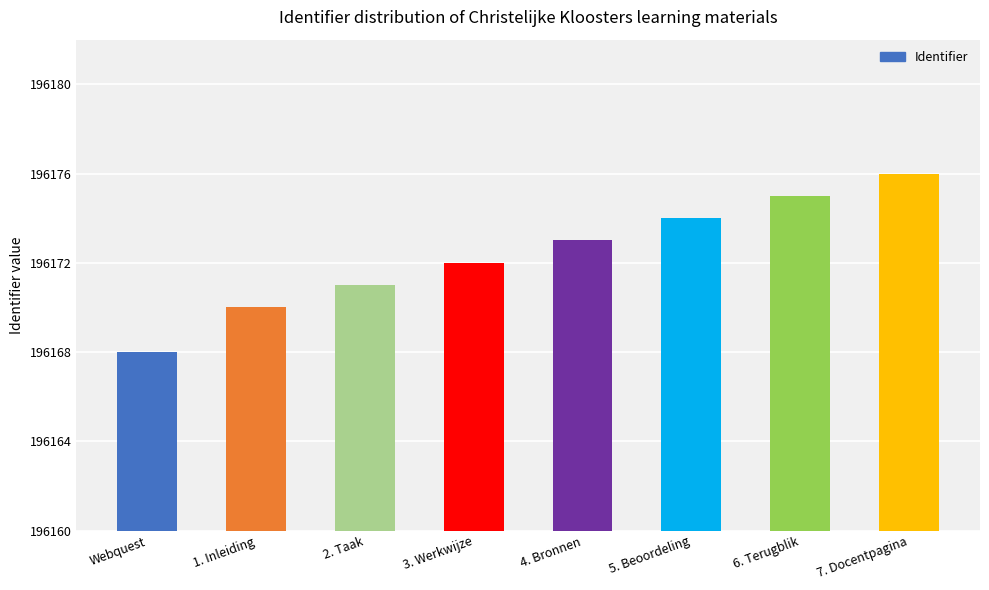

Which category has the highest value across all series?

7. Docentpagina